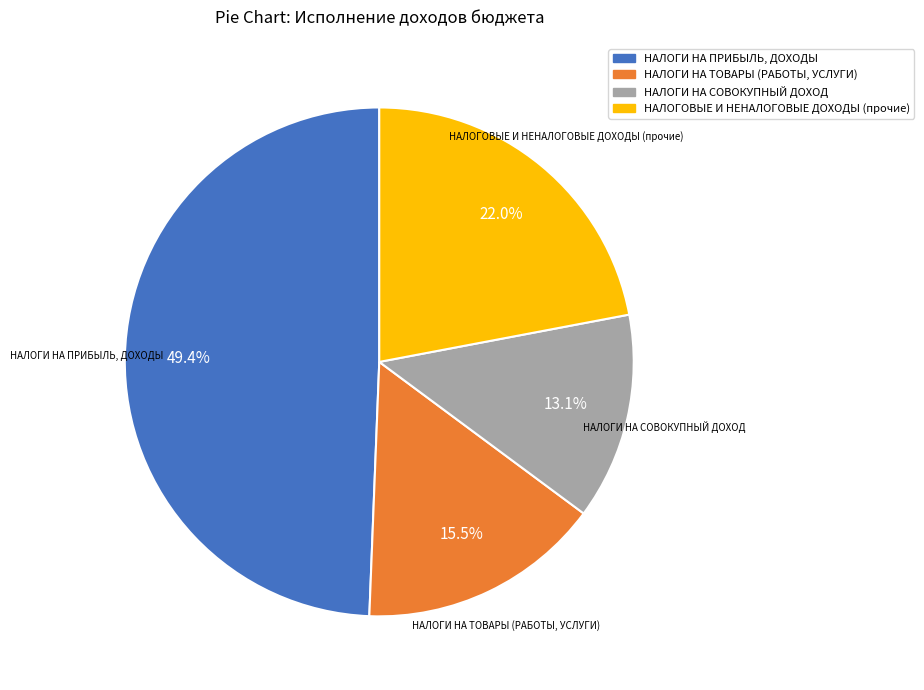

To the nearest percent, what is the difference between the largest and smallest slice percentages?

36%